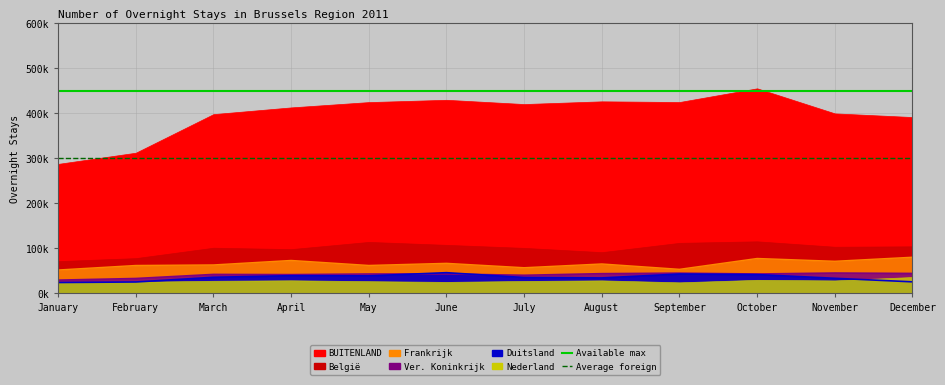

What is the value of the Available max point at the 1st from the left?

450000